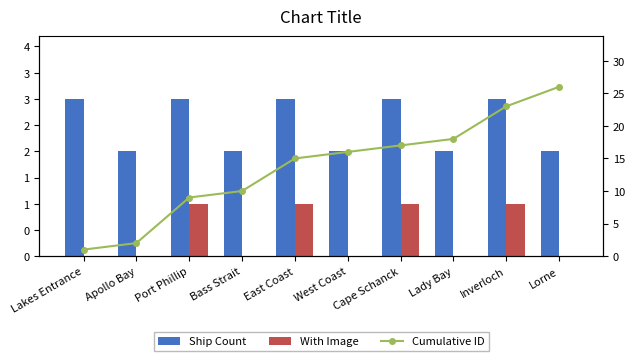

What position from the left is West Coast?

6